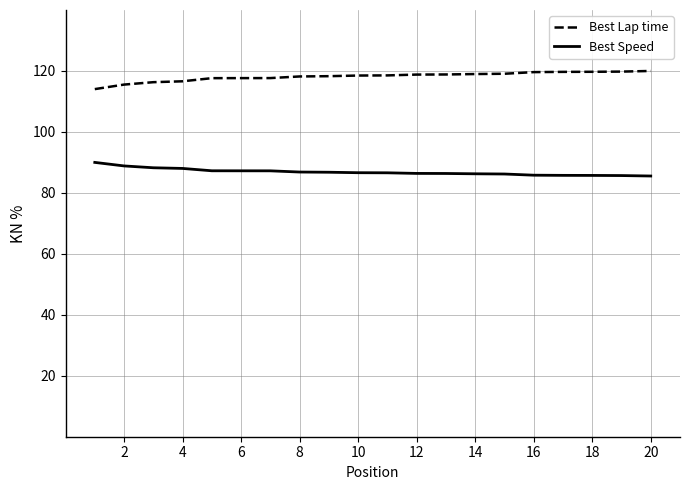

What is the greatest value displayed?

120.0